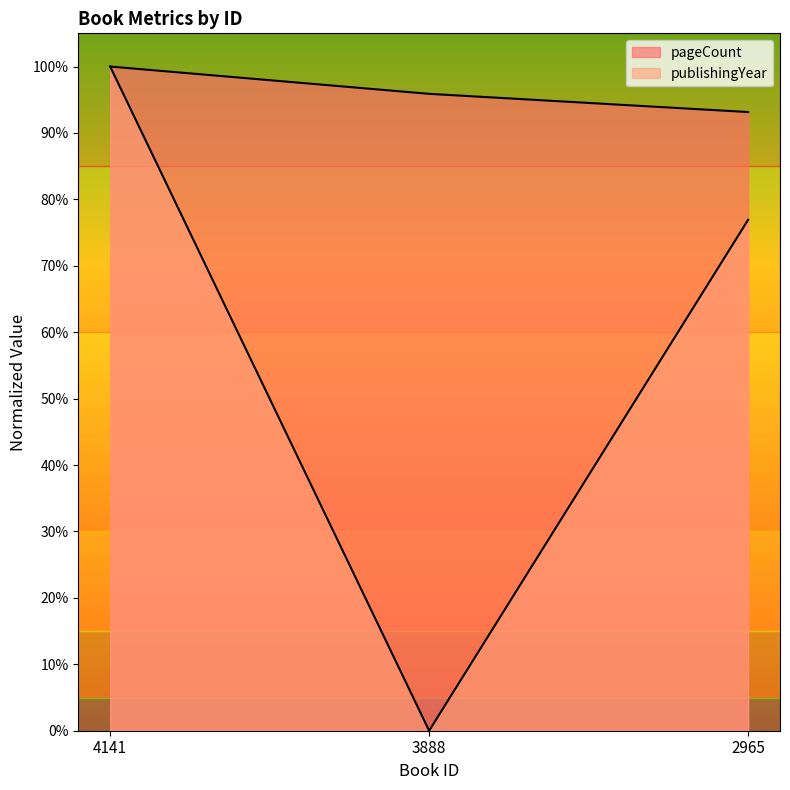

True or false: pageCount has a value of 62.4 at 3888.

False